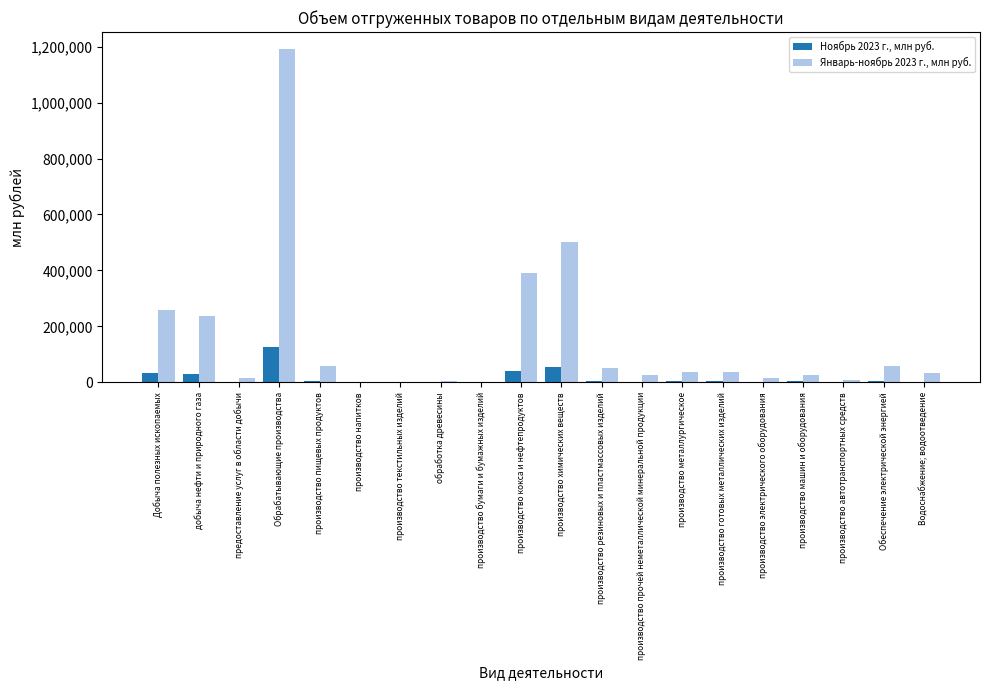

Is it true that Январь-ноябрь 2023 г., млн руб. equals 52776.8 at производство резиновых и пластмассовых изделий?

True